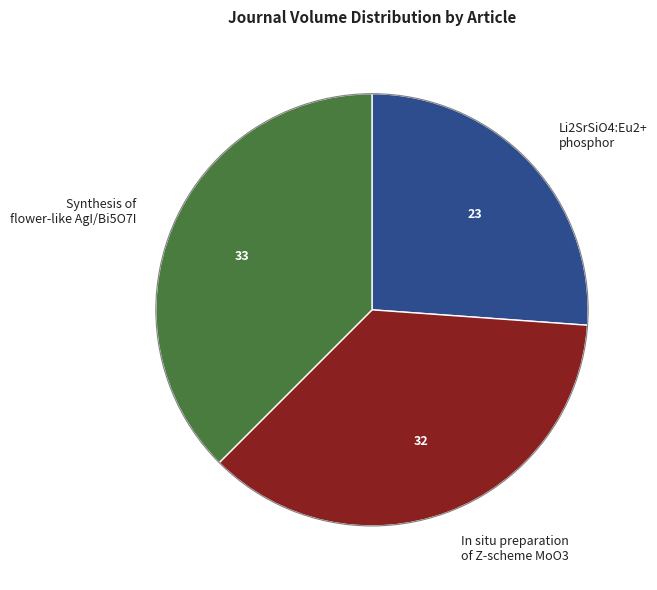

Do Li2SrSiO4:Eu2+ phosphor and In situ preparation of Z-scheme MoO3 together represent more than half of the pie?

Yes